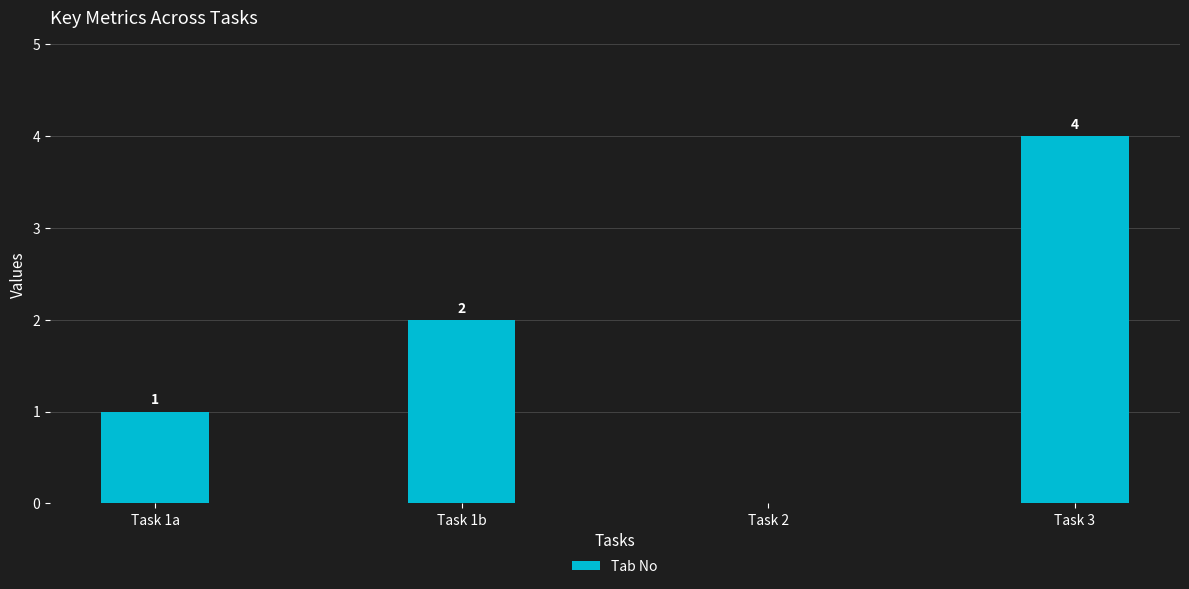

True or false: the data shows 1 at Task 1a.

True